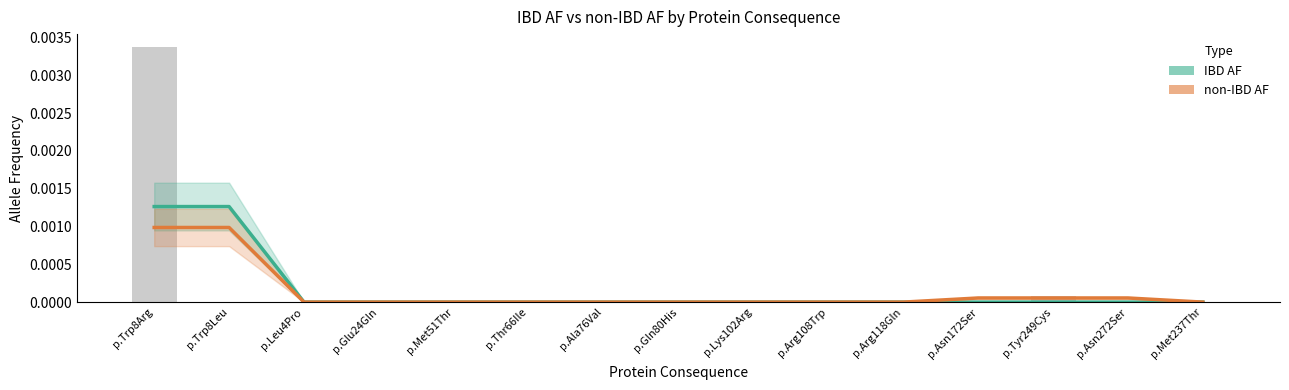

Which category has the highest value in the IBD AF series?

p.Trp8Arg